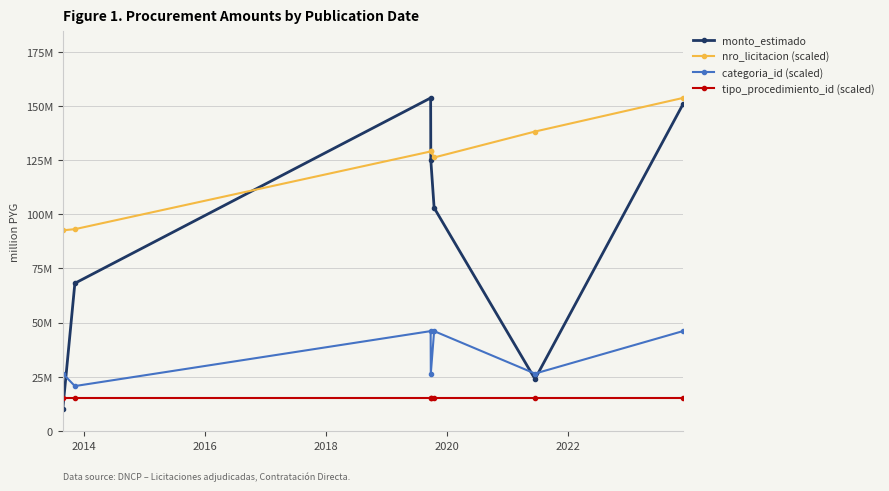

Is this an area chart (filled region under the line)?

No